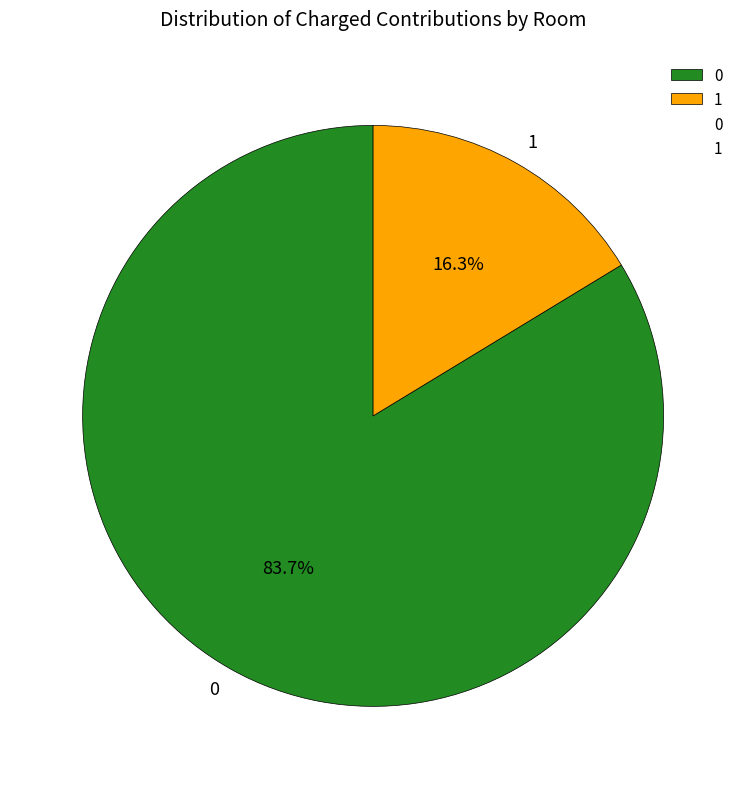

Rank the categories by value from highest to lowest.

0, 1